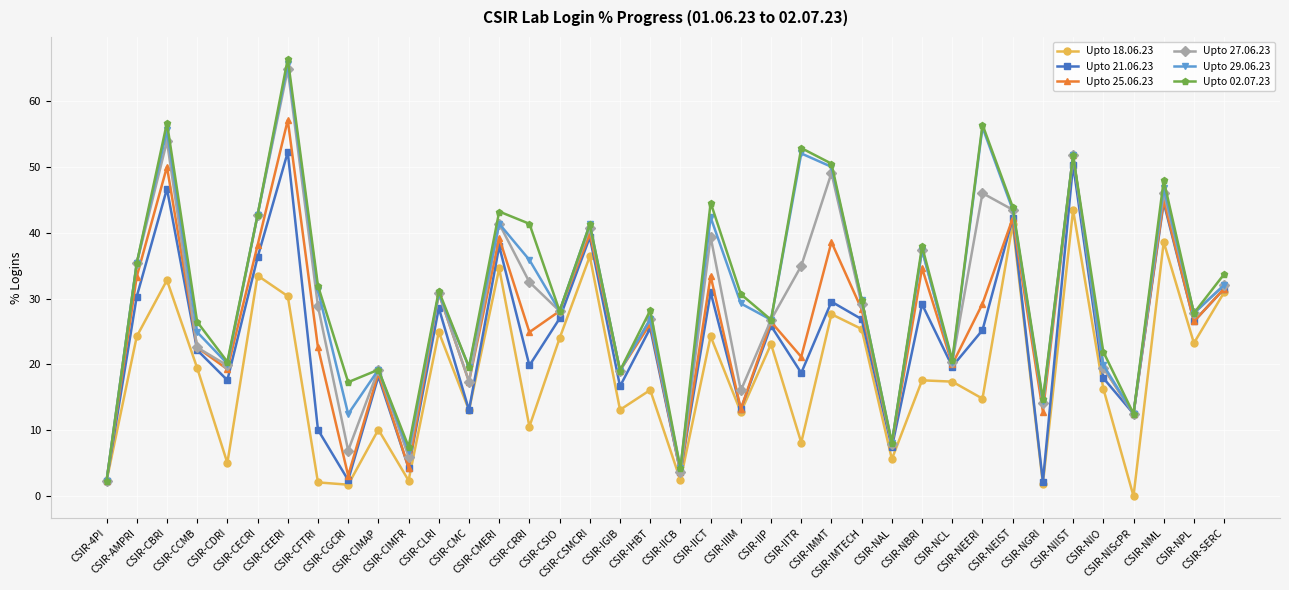

Is the value of Upto 18.06.23 at CSIR-CIMFR greater than the value of Upto 21.06.23 at CSIR-CMC?

No